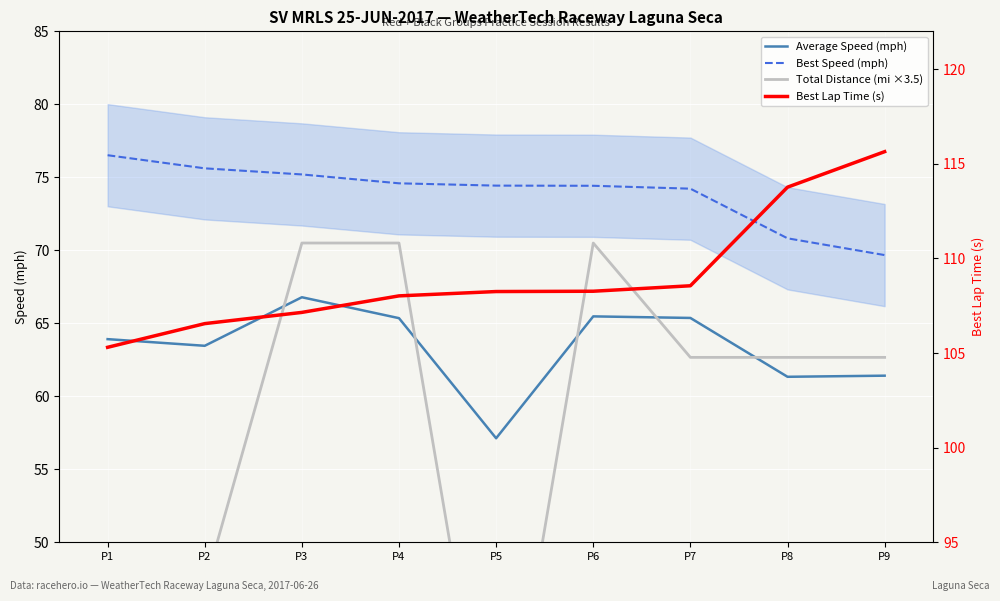

True or false: Total Distance (mi ×3.5) and Best Speed (mph) cross at least once.

False